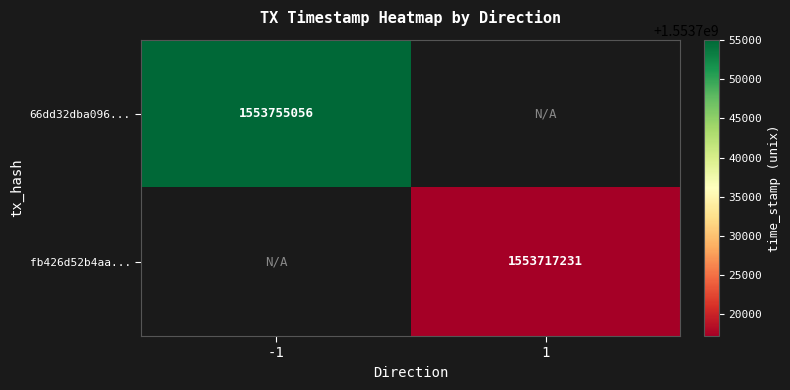

Which has a higher value, 1 or -1?

-1